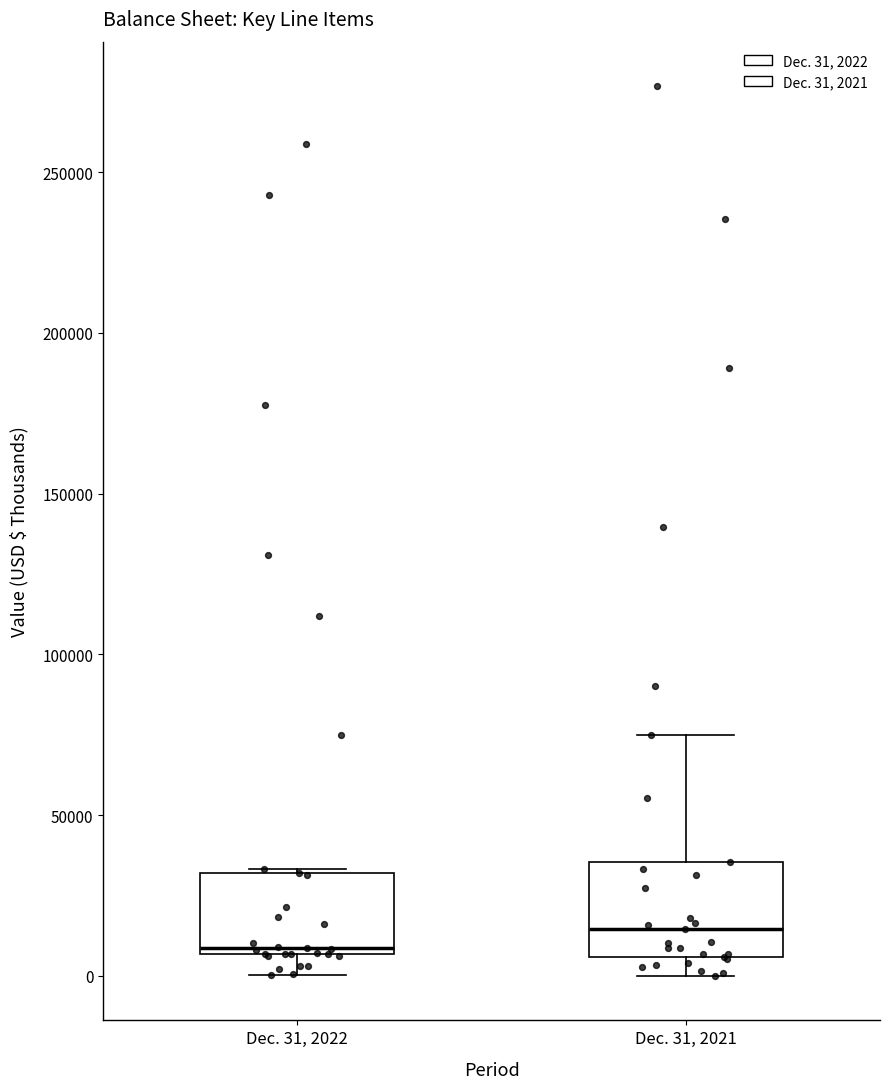

Reading left to right, transcribe this box plot: for each box, give where its median line is, the range the box spans, and where its two whiskers end, as read against the y-axis. The values are not printed on the chart, so give them approximately, as read against the axis.

Dec. 31, 2022: median 10000, box 5000 to 30000, whiskers 0 to 35000
Dec. 31, 2021: median 15000, box 5000 to 35000, whiskers 0 to 75000